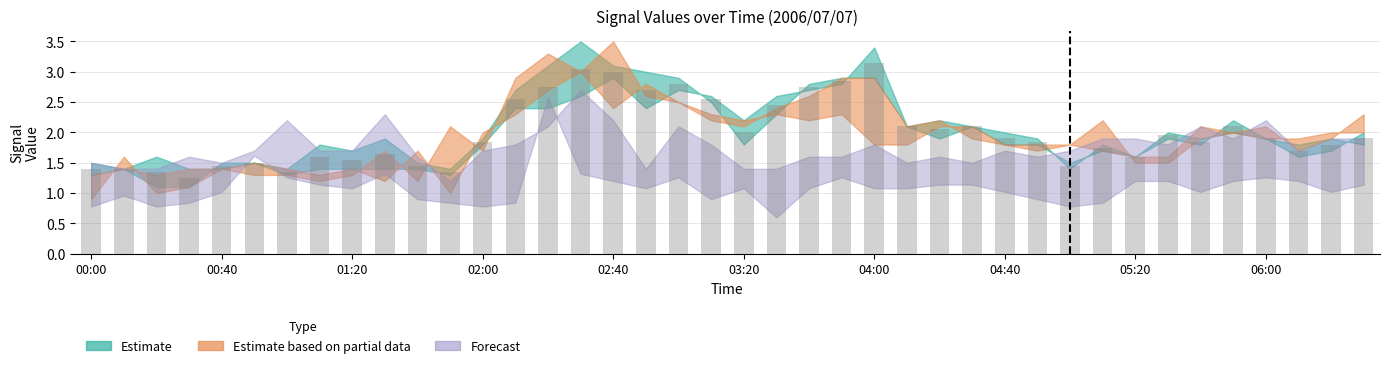

What is the sum of all values?

79.8